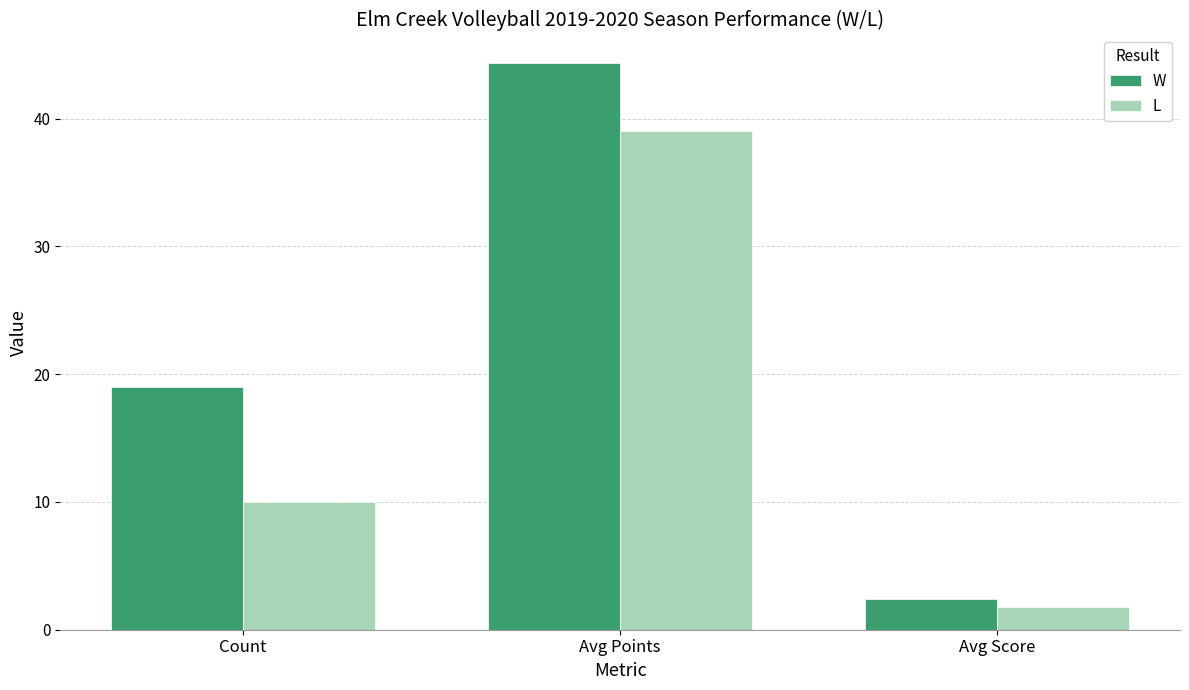

How many values in the W series are below 19?

1